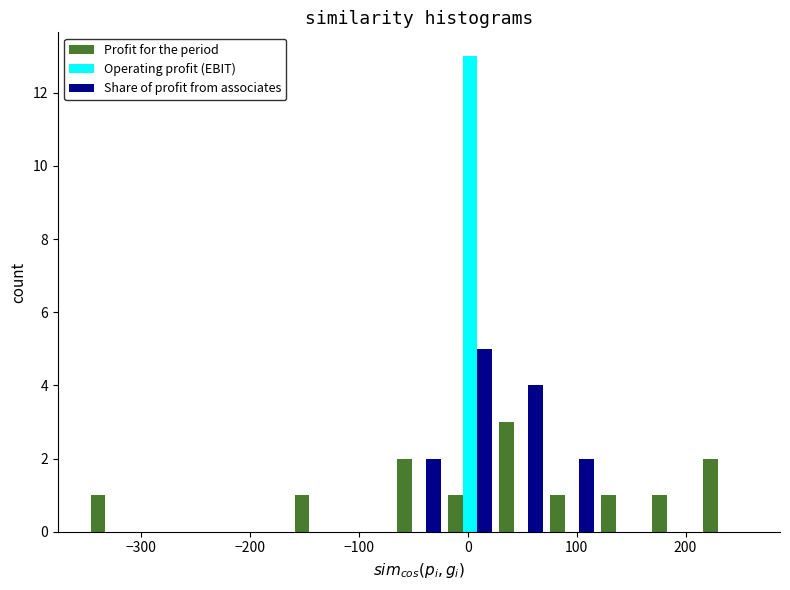

Reading left to right, list every range on the x-axis with the height of the bar of each series over it. Neither the bar edges nor the heights are printed on the chart, so give them approximately, as read against the axes.

-350 to -300: Profit for the period=1	Operating profit (EBIT)=0	Share of profit from associates=0
-300 to -260: Profit for the period=0	Operating profit (EBIT)=0	Share of profit from associates=0
-260 to -210: Profit for the period=0	Operating profit (EBIT)=0	Share of profit from associates=0
-210 to -160: Profit for the period=0	Operating profit (EBIT)=0	Share of profit from associates=0
-160 to -120: Profit for the period=1	Operating profit (EBIT)=0	Share of profit from associates=0
-120 to -70: Profit for the period=0	Operating profit (EBIT)=0	Share of profit from associates=0
-70 to -20: Profit for the period=2	Operating profit (EBIT)=0	Share of profit from associates=2
-20 to 30: Profit for the period=1	Operating profit (EBIT)=13	Share of profit from associates=5
30 to 70: Profit for the period=3	Operating profit (EBIT)=0	Share of profit from associates=4
70 to 120: Profit for the period=1	Operating profit (EBIT)=0	Share of profit from associates=2
120 to 170: Profit for the period=1	Operating profit (EBIT)=0	Share of profit from associates=0
170 to 210: Profit for the period=1	Operating profit (EBIT)=0	Share of profit from associates=0
210 to 260: Profit for the period=2	Operating profit (EBIT)=0	Share of profit from associates=0